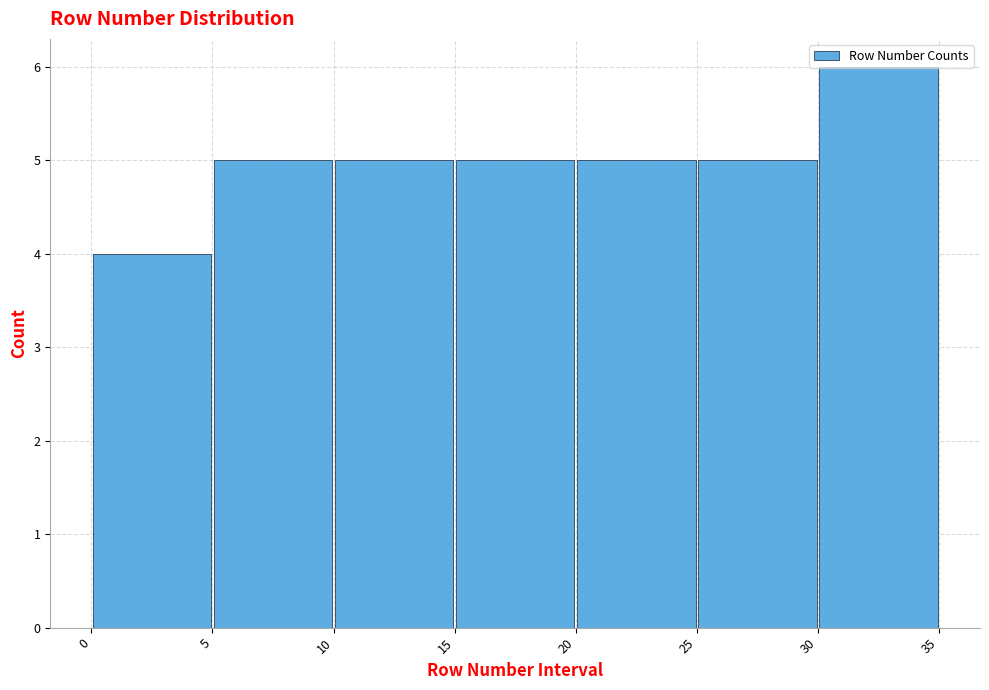

Over which range of the x-axis is the bar tallest?

30 to 35